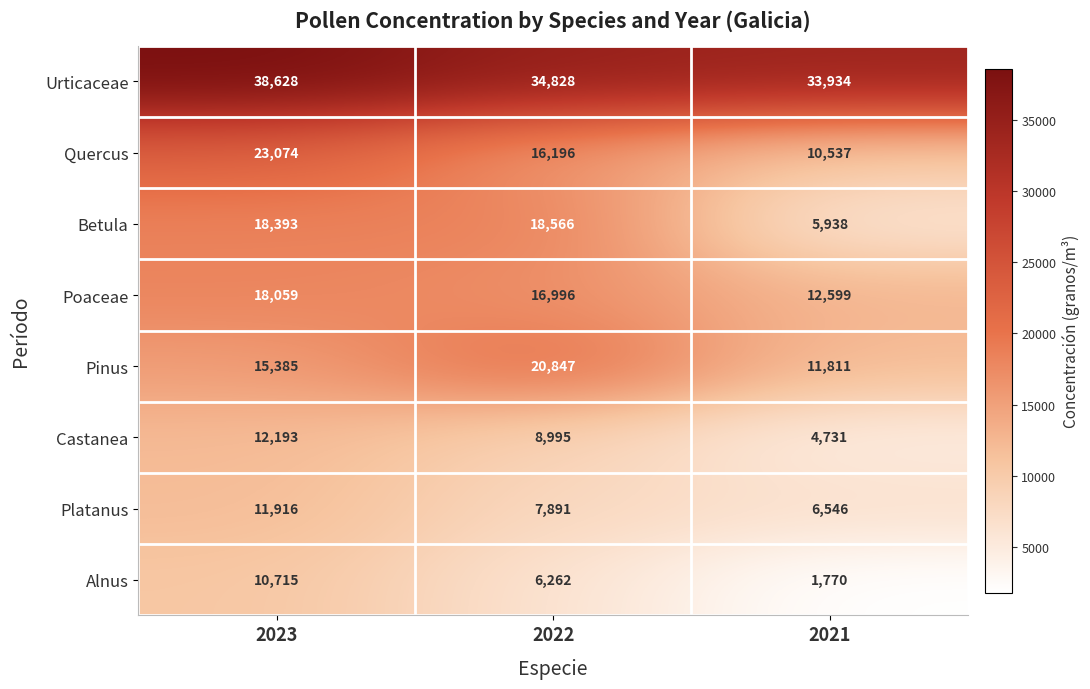

How many categories are shown in the chart?

3